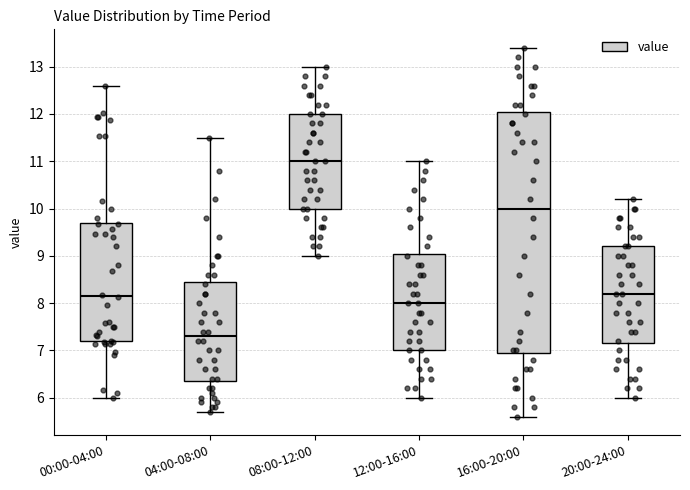

Which box is the tallest, from its lower edge to its upper edge?

16:00-20:00